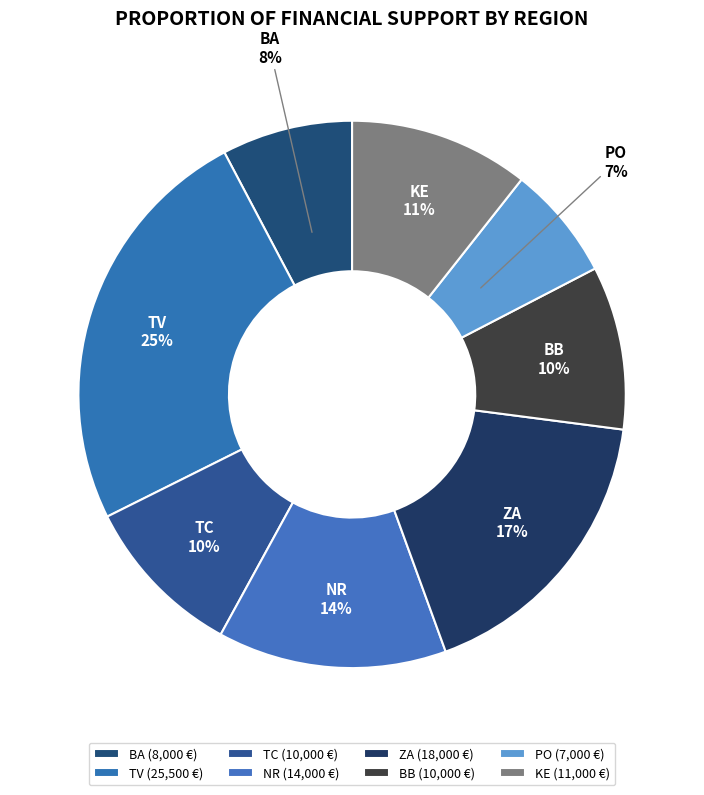

Approximately how many times larger is the value at BA compared to NR?

0.6